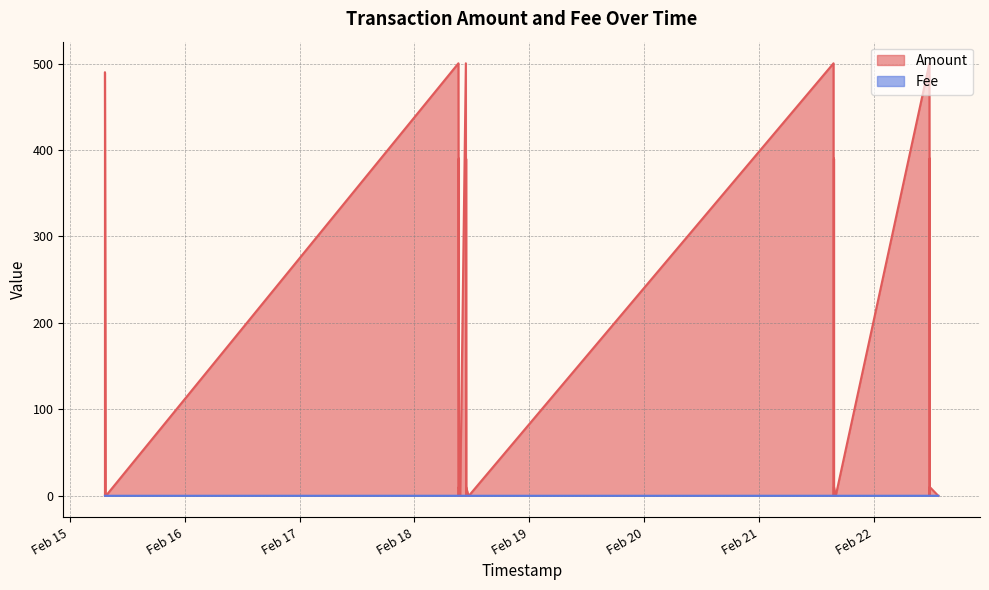

Reading right to left, transcribe all the data shown in this chart.

Amount: 490.0	0.0	0.3	0.0	500.3	10.1	0.0	390.0	100.0	0.0	0.3	0.3	0.0	0.0	500.3	10.3	0.0	390.0	100.0	0.0	0.3	0.0	0.3	500.3	10.3	0.0	0.0	390.0	100.0	0.0	0.3	0.0	500.3	10.1	0.0	390.0	100.0	0.0	0.3	0.0
Fee: 0.0	0.0	0.0	0.0	0.0	0.0	0.0	0.0	0.0	0.0	0.0	0.0	0.0	0.0	0.0	0.0	0.0	0.0	0.0	0.0	0.0	0.0	0.0	0.0	0.0	0.0	0.0	0.0	0.0	0.0	0.0	0.0	0.0	0.0	0.0	0.0	0.0	0.0	0.0	0.0